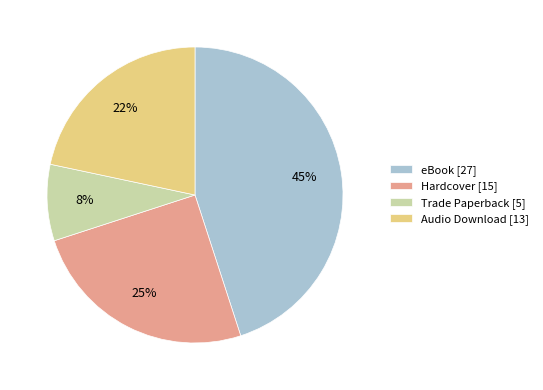

Which slice is the smallest?

Trade Paperback